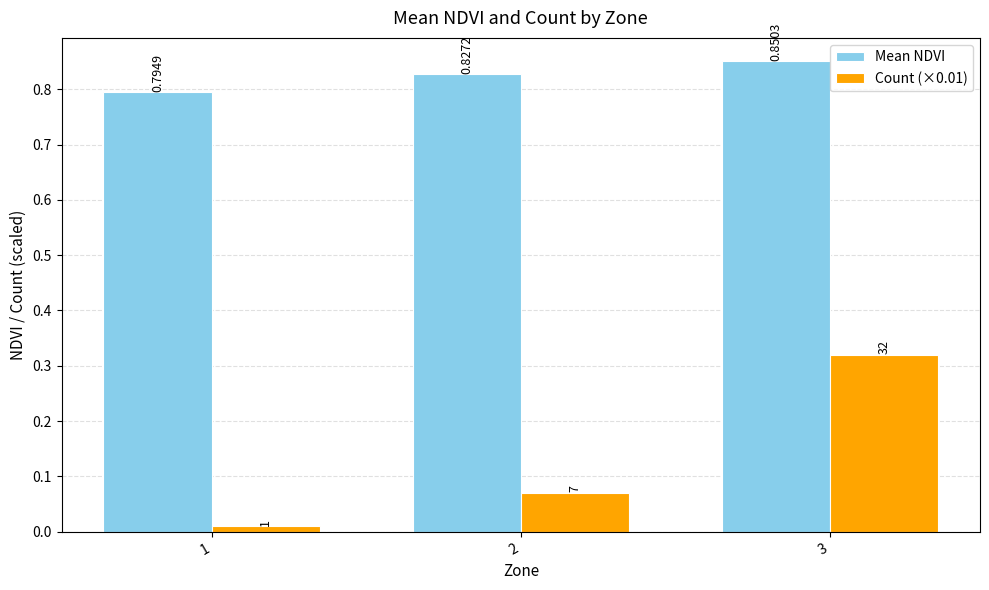

At 2, list the series in order from smallest to largest.

Count (×0.01), Mean NDVI